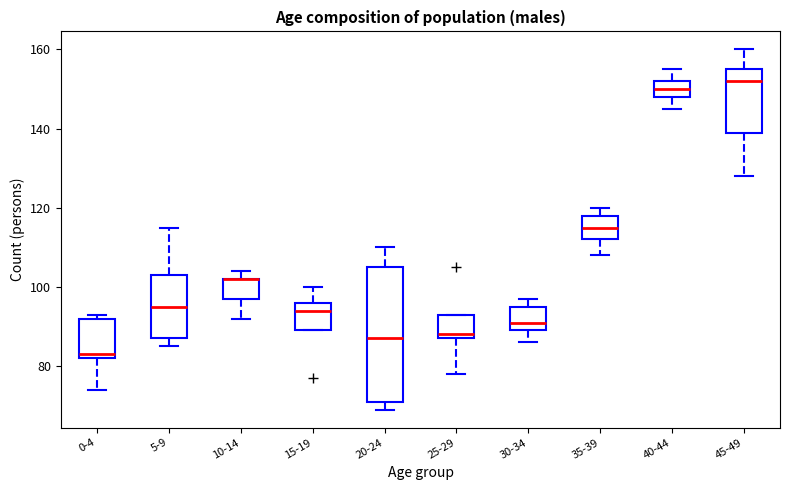

Reading left to right, read every box against the y-axis: the position of its median line, the range the box covers, and the ends of its whiskers. The values are not printed on the chart, so give them approximately, as read against the axis.

0-4: median 84, box 82 to 92, whiskers 74 to 94
5-9: median 96, box 88 to 104, whiskers 86 to 116
10-14: median 102 (drawn on the box's upper edge), box 98 to 102, whiskers 92 to 104
15-19: median 94, box 90 to 96, whiskers 90 to 100
20-24: median 88, box 72 to 106, whiskers 70 to 110
25-29: median 88 (just above the box's lower edge), box 88 to 94, whiskers 78 to 94
30-34: median 92, box 90 to 96, whiskers 86 to 98
35-39: median 116, box 112 to 118, whiskers 108 to 120
40-44: median 150, box 148 to 152, whiskers 146 to 156
45-49: median 152, box 140 to 156, whiskers 128 to 160